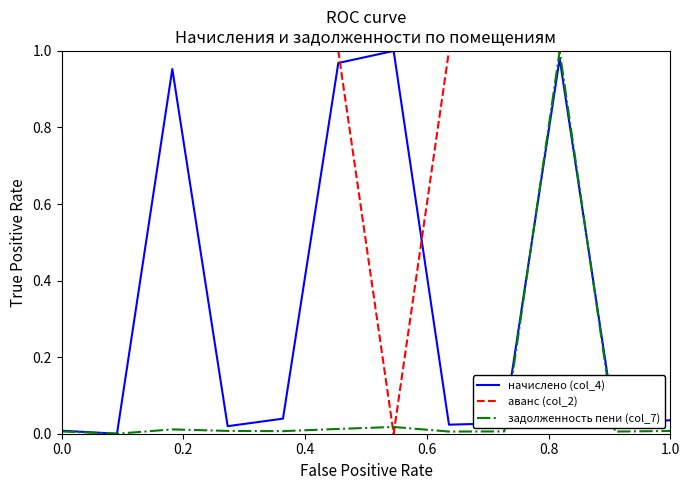

How many lines are shown in the chart?

3